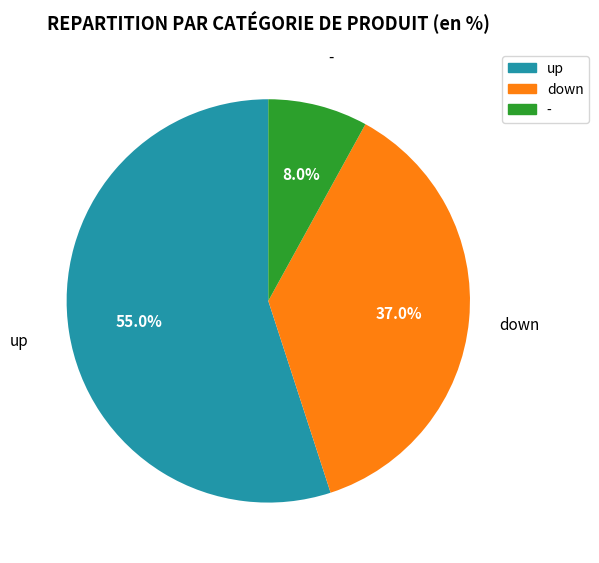

To the nearest percent, what is the combined percentage of down and up?

92%